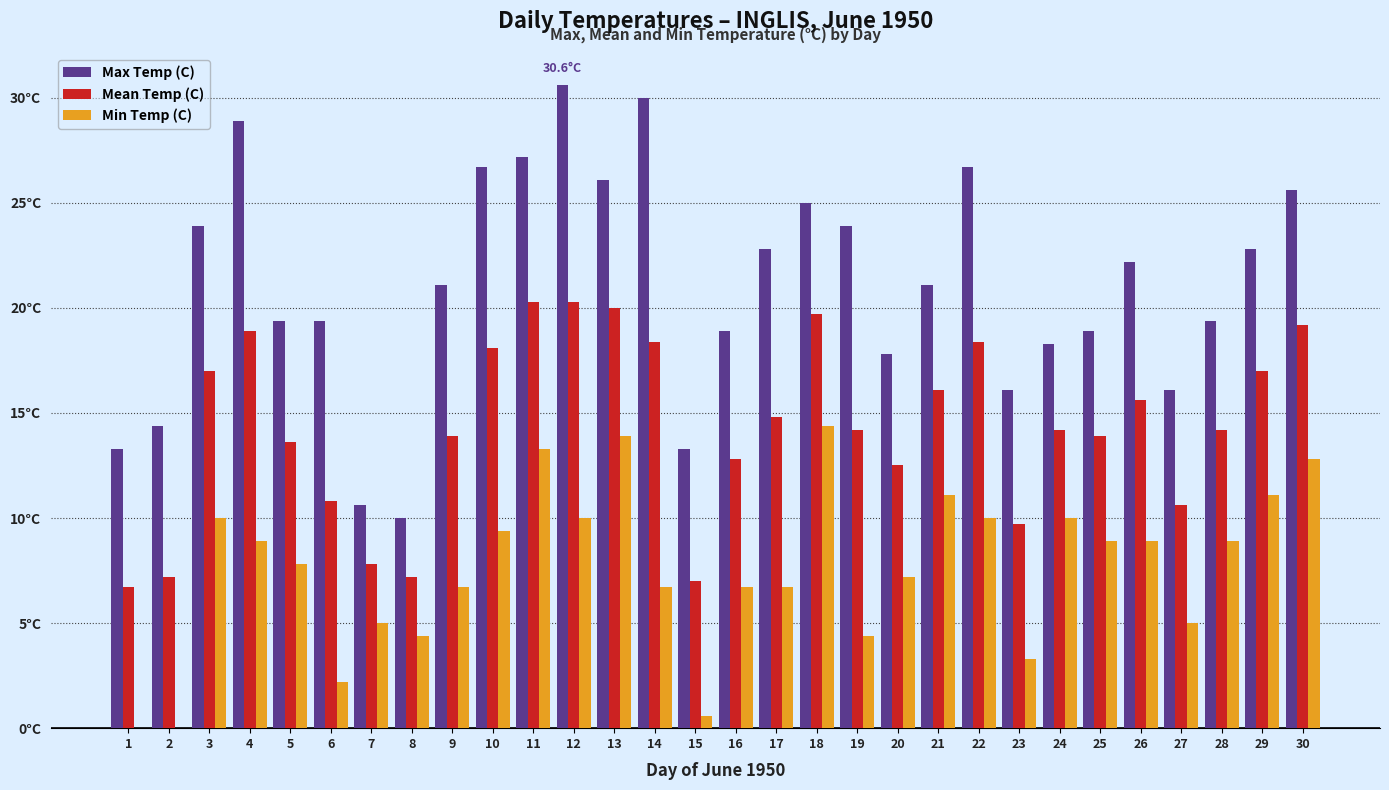

What is the difference between the maximum and minimum values in the Min Temp (C) series?

14.4